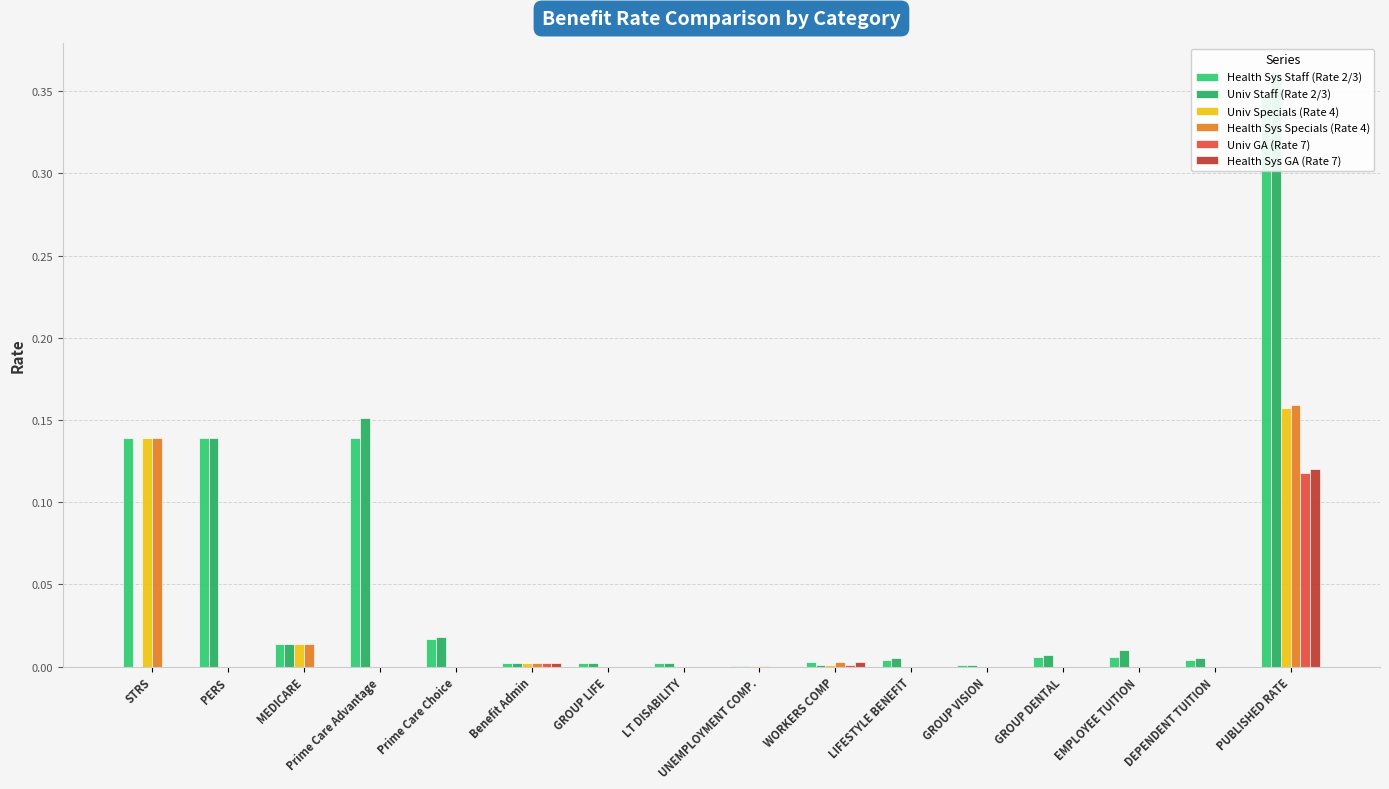

What is the difference between the maximum and second lowest values in the Univ Staff (Rate 2/3) series?

0.4